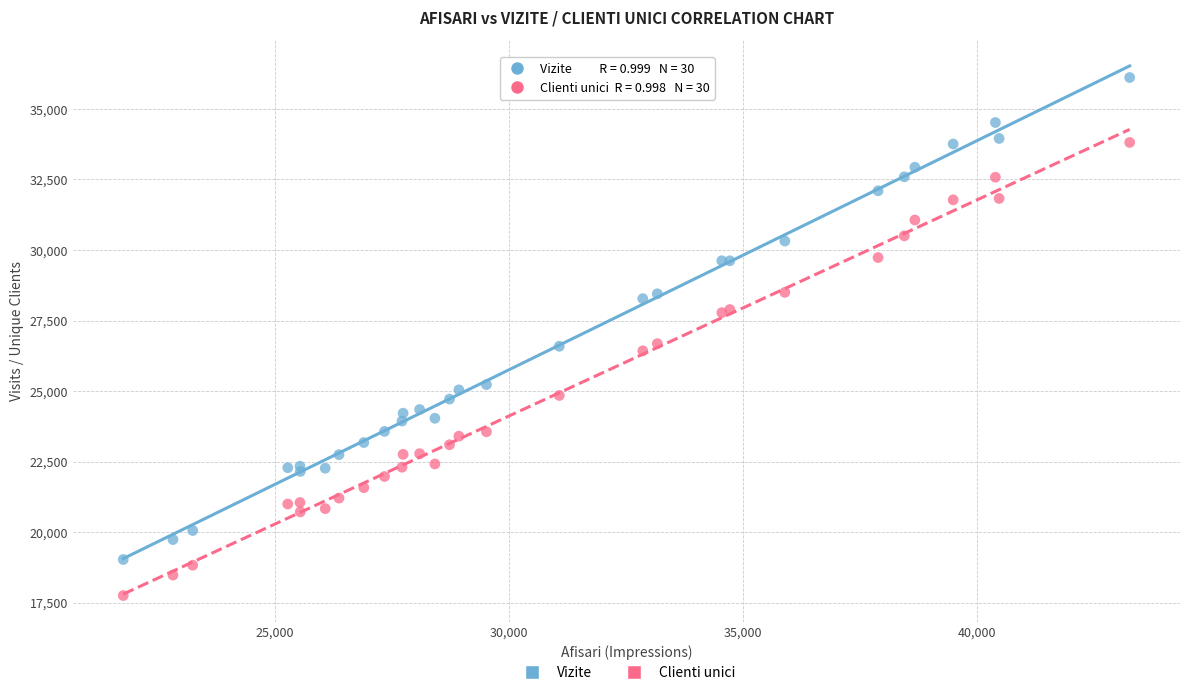

What are all the series names shown in the legend?

Vizite, Clienti unici